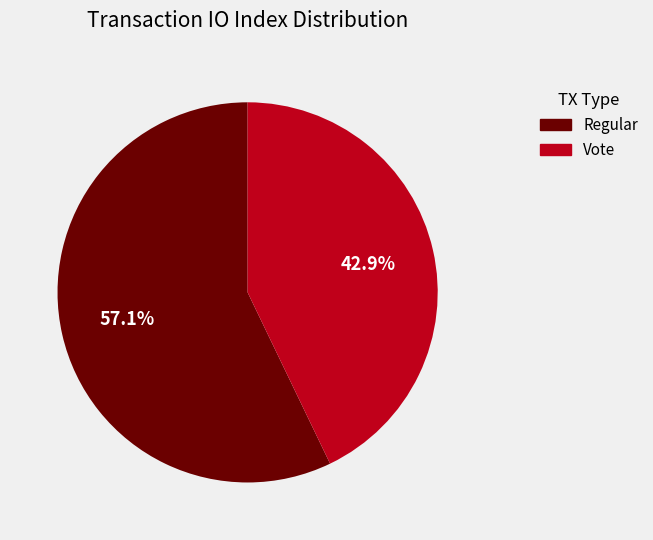

How much of the chart is everything except Vote?

57.1%